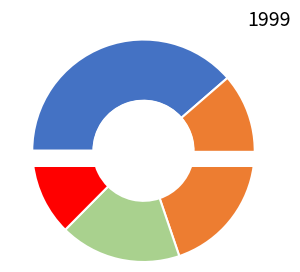

What portion of the pie excludes 2027?

89.4%